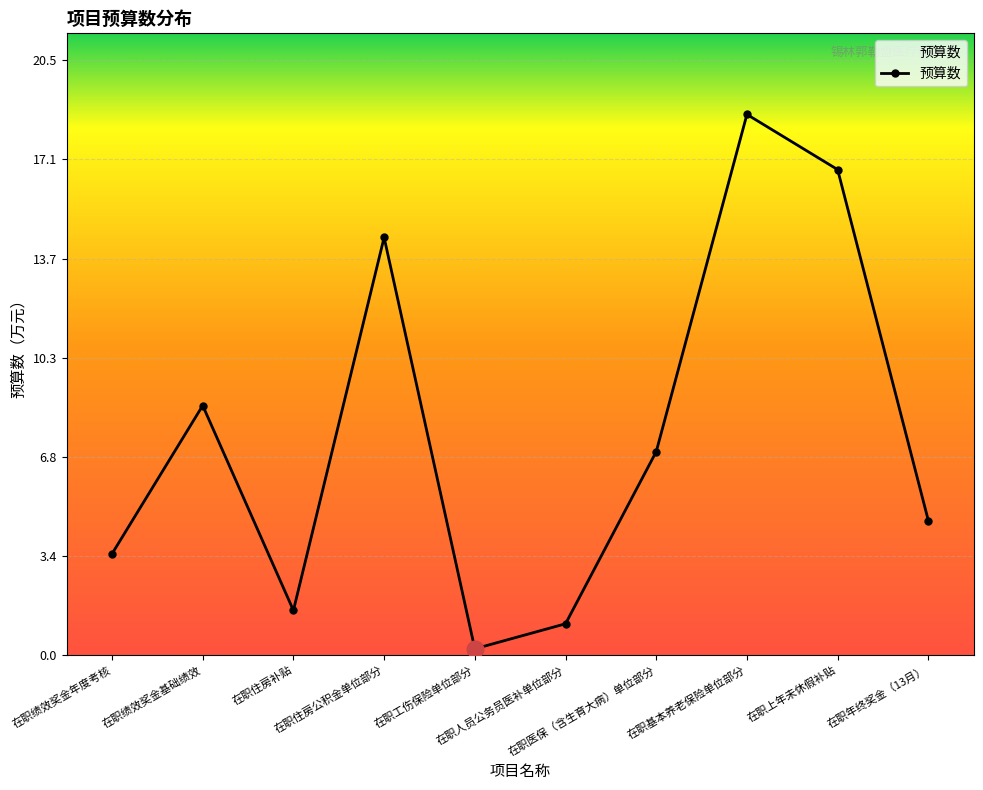

What is the change in value from 在职住房公积金单位部分 to 在职年终奖金（13月）?

-9.8